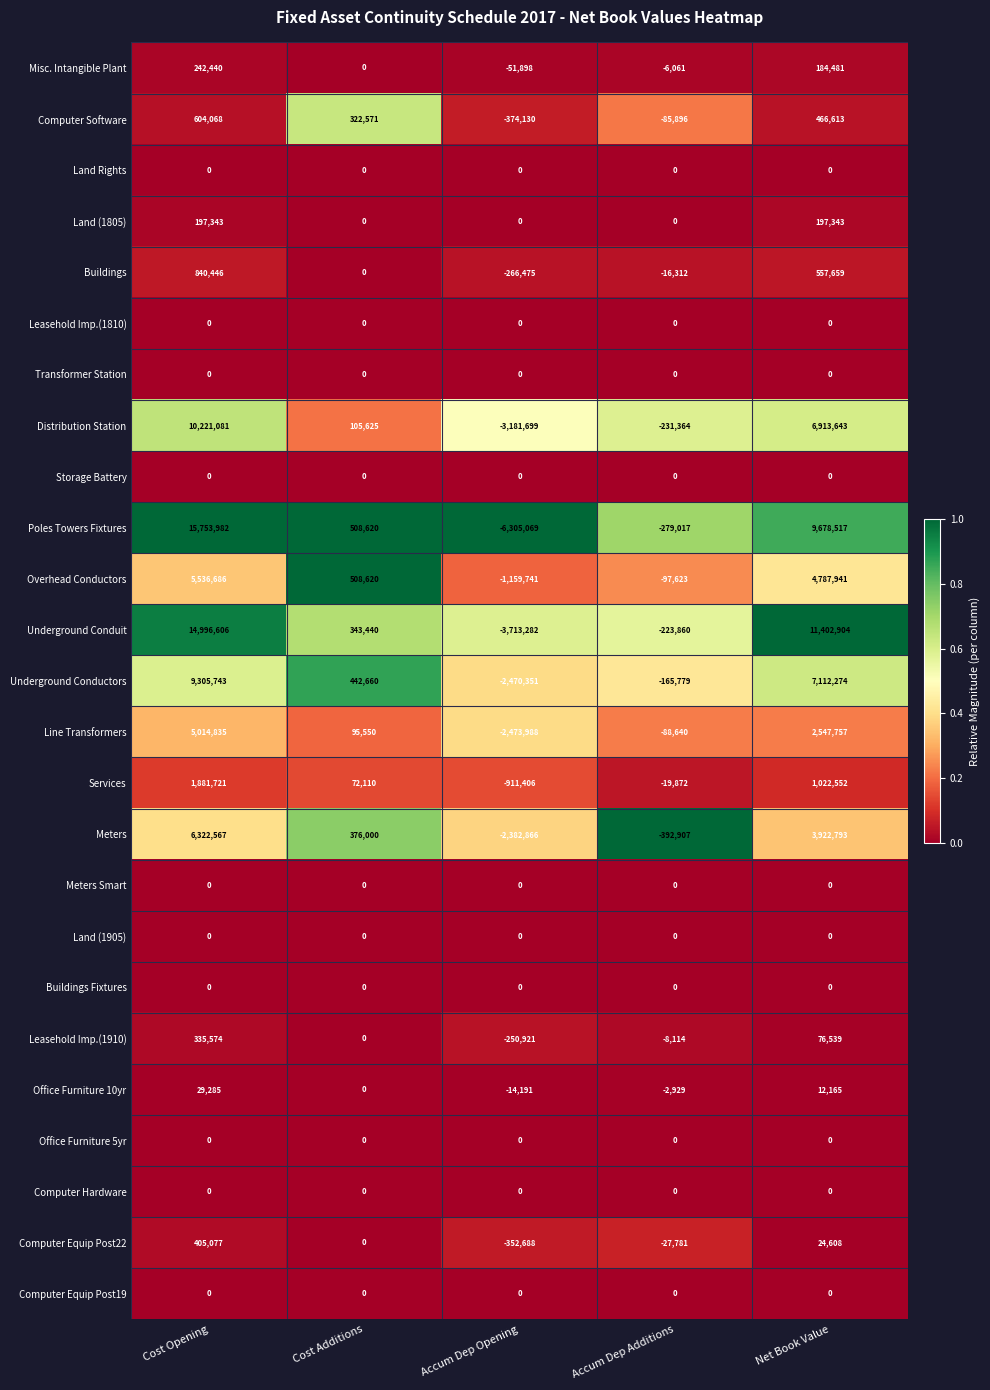

At which category does the chart reach its peak across all series?

Cost Opening